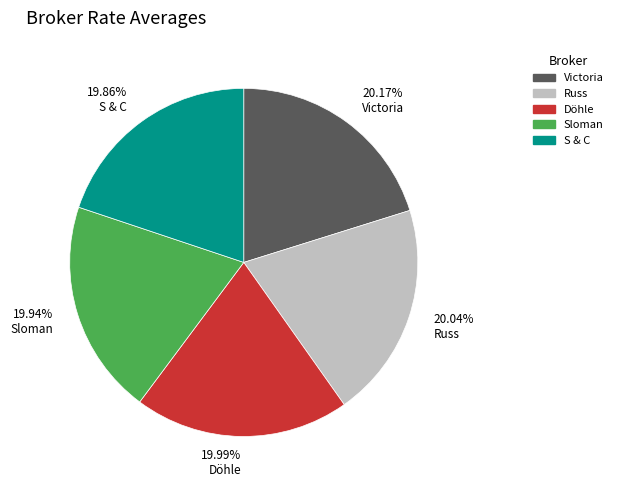

Does any single category account for the majority?

No